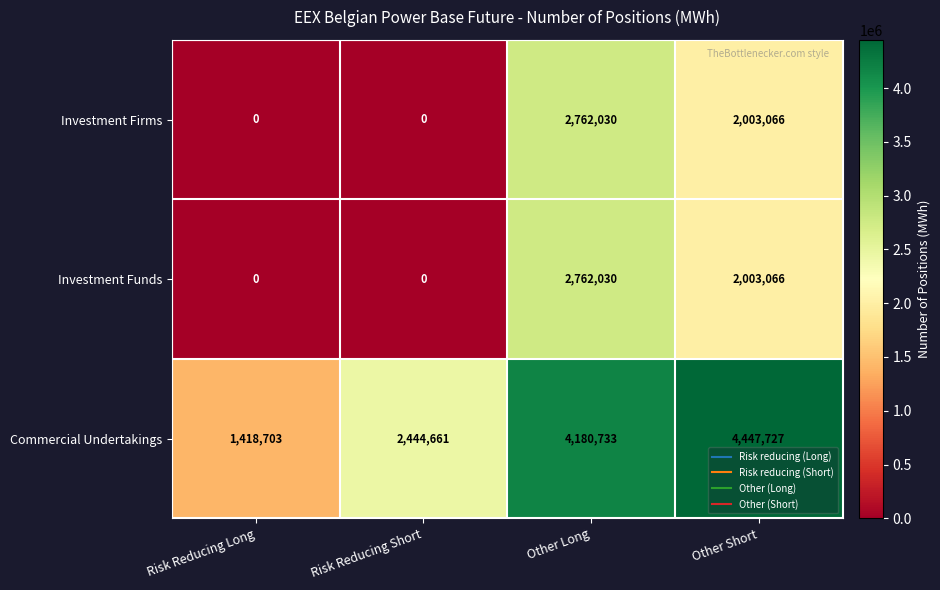

Which series has the largest range (max minus min)?

Commercial Undertakings